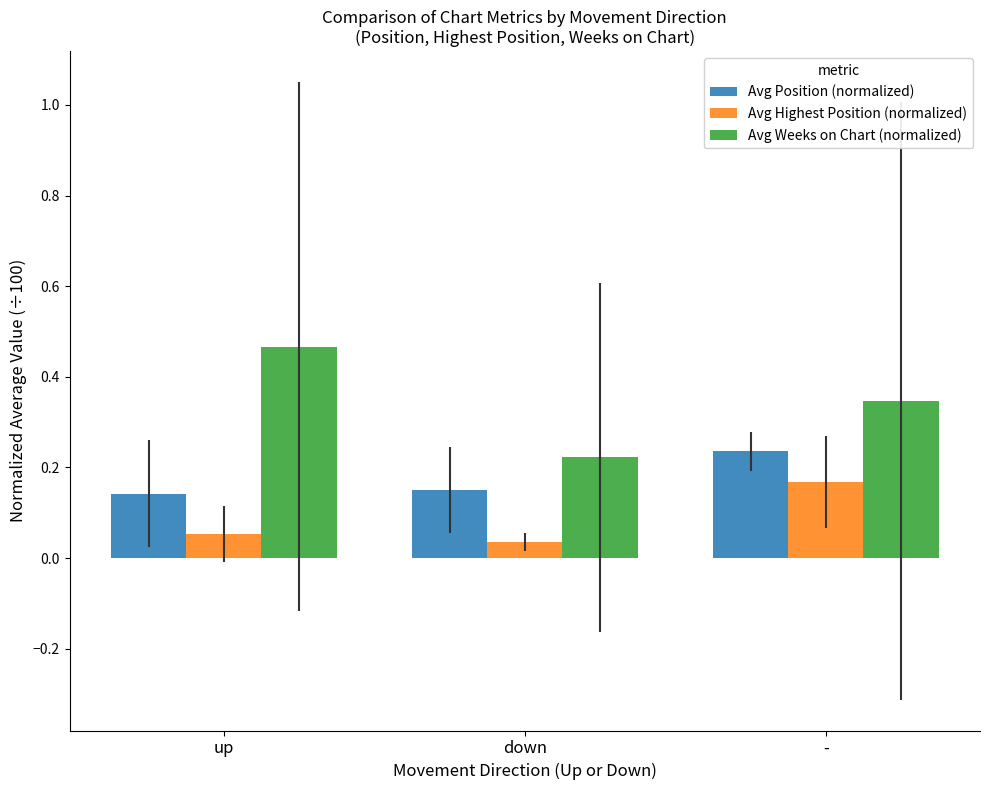

The Avg Position (normalized) series shows 0.2 at up. True or false?

False